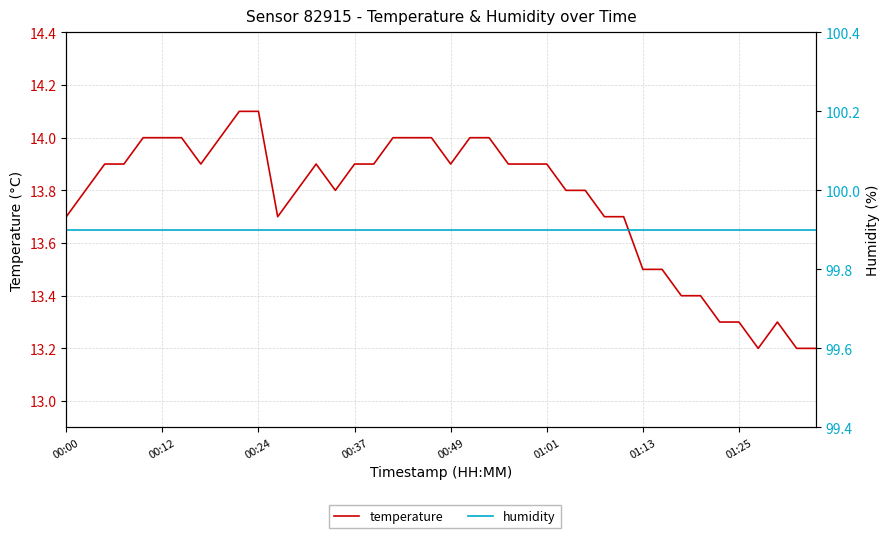

Is it true that humidity equals 99.9 at 39?

True